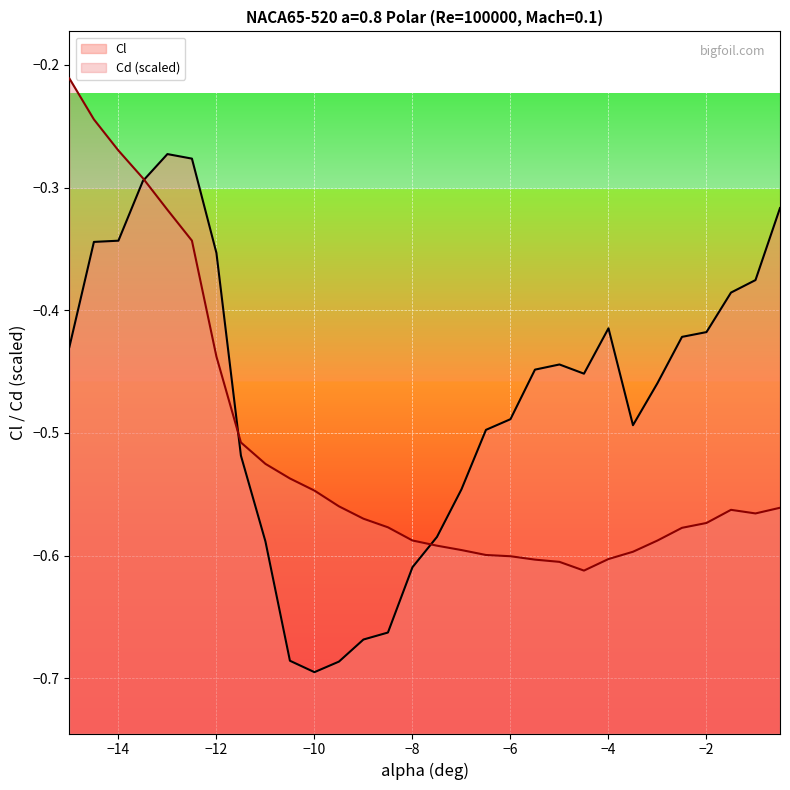

Which series changed the most between −12 and −6?

Cd (scaled)